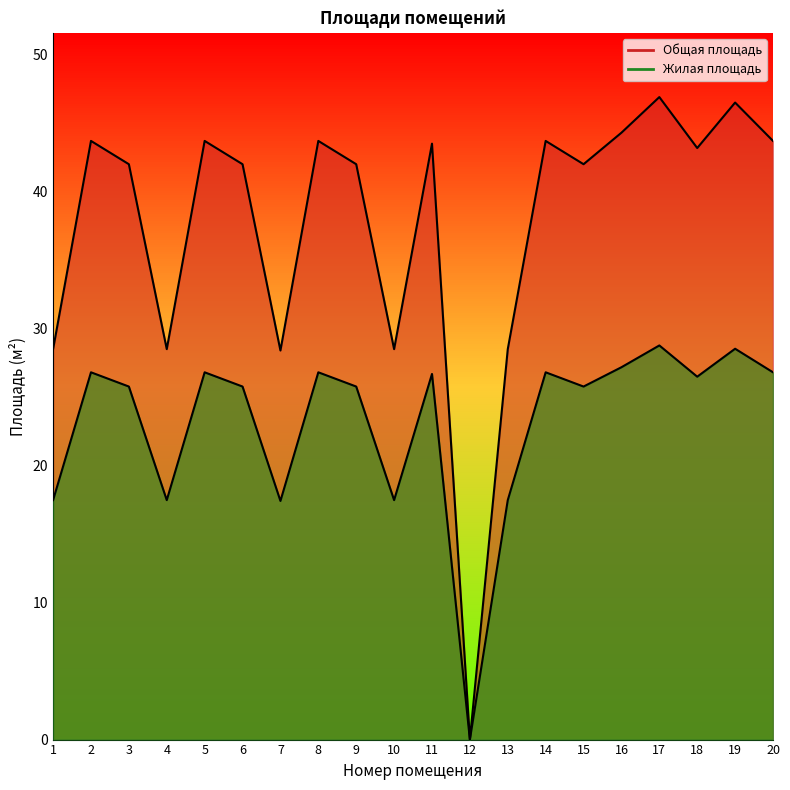

At which category does Общая площадь reach its first local peak?

2